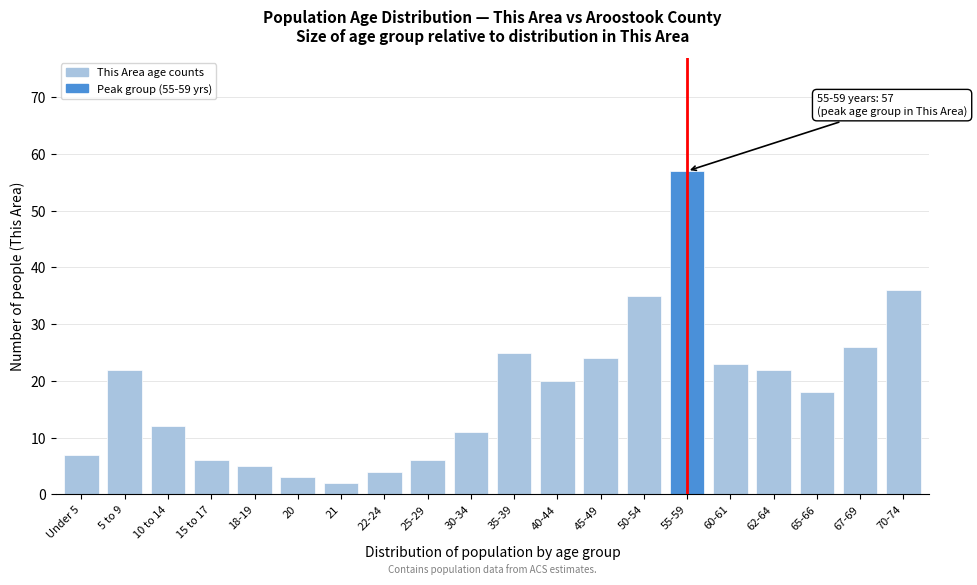

Reading left to right, transcribe all the data shown in this chart.

7	22	12	6	5	3	2	4	6	11	25	20	24	35	57	23	22	18	26	36